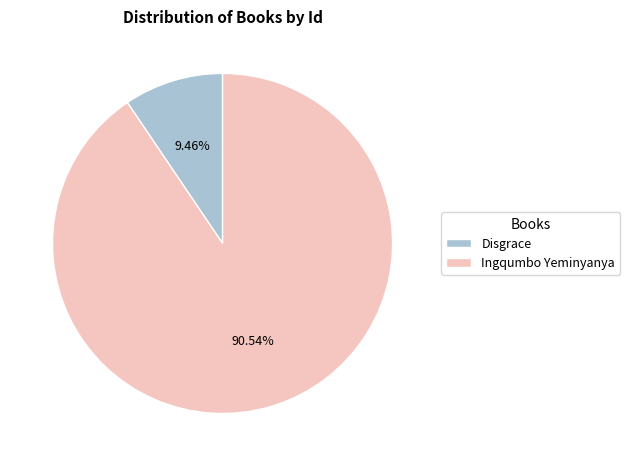

How many slices are in this pie chart?

2